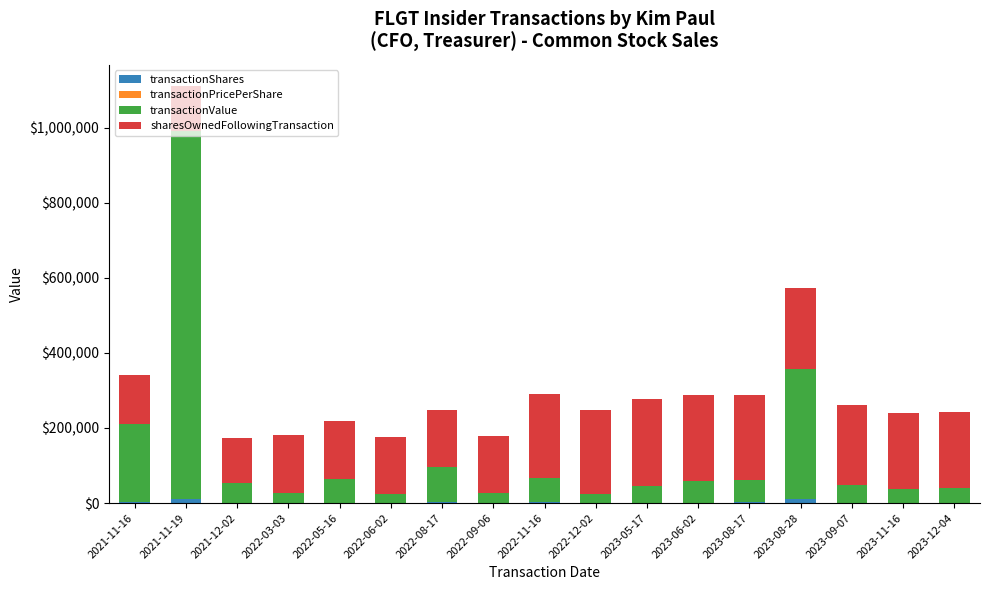

At which category is the sum across all series the highest?

2021-11-19